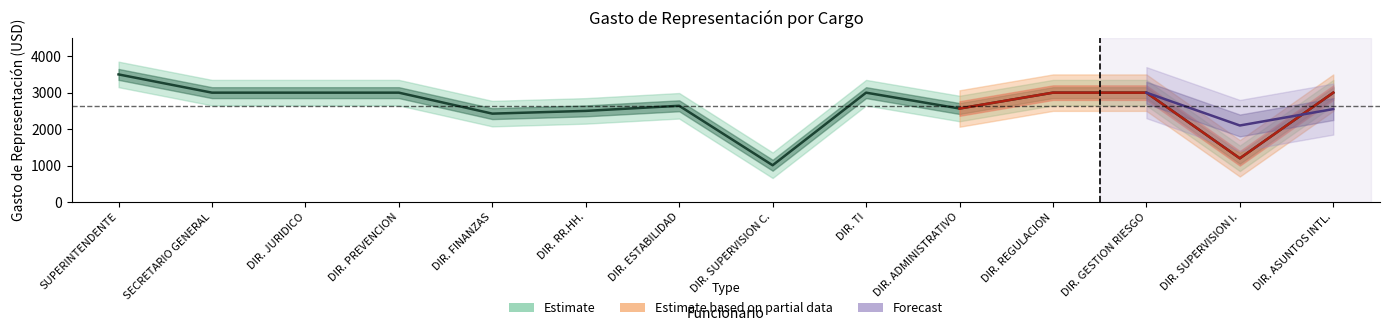

How many data points are above 3000?

1